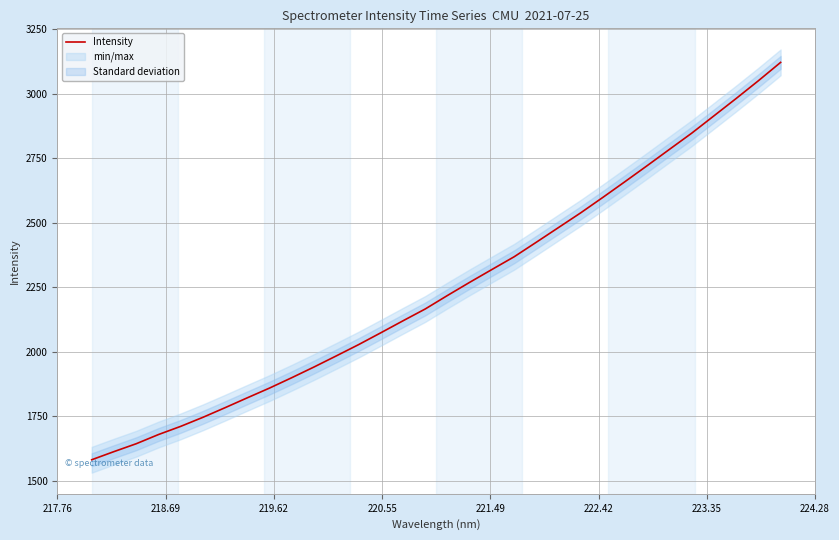

Approximately how many times larger is the value at 222.42 compared to 223.35?

1.0